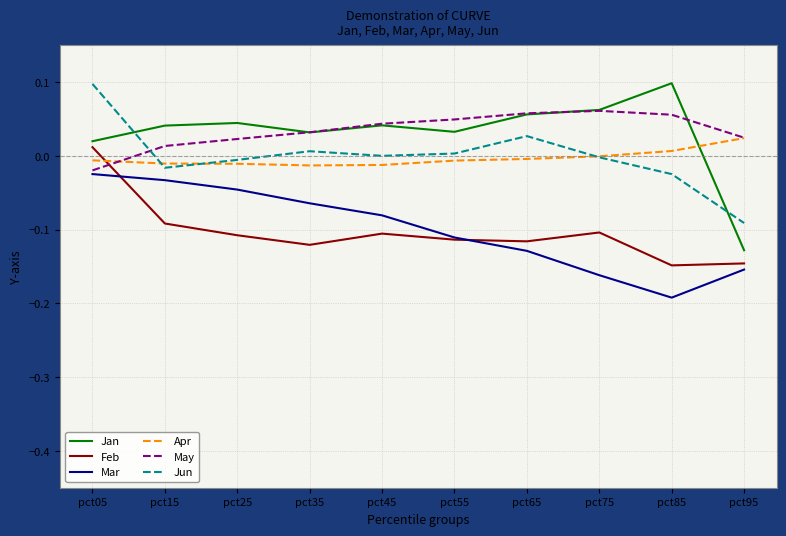

Which category has the lowest value across all series?

pct85